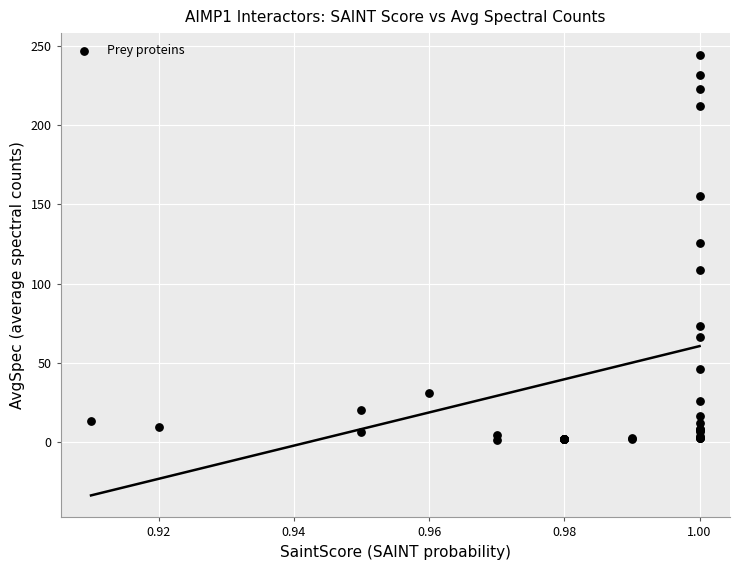

What Y value in the scatter plot is closest to 122?

125.3